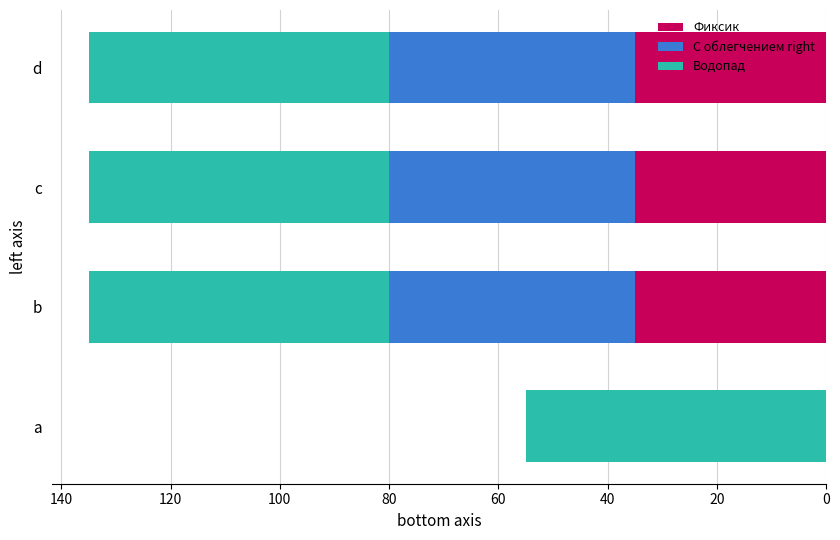

The value of Фиксик at d is 24. True or false?

False